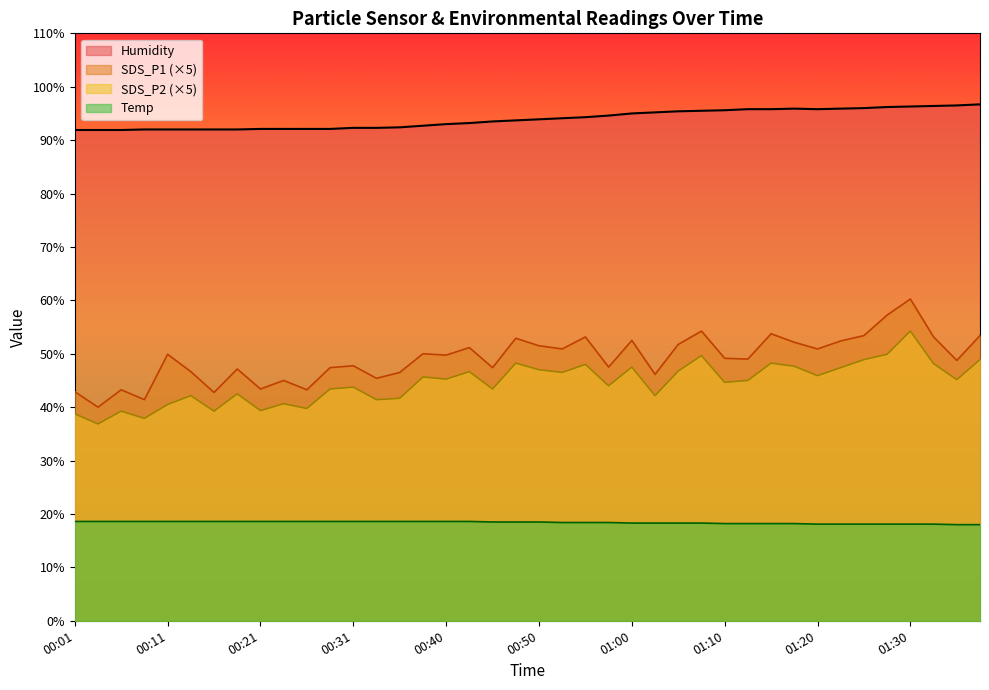

Where does the SDS_P2 series first go above 45?

00:38